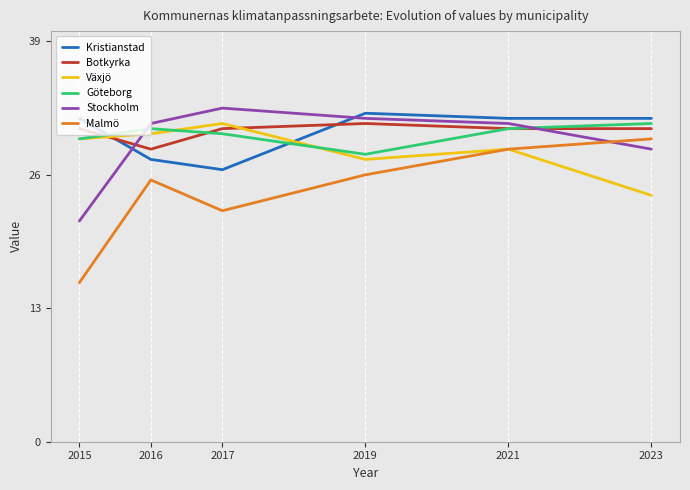

Does the chart have visible grid lines?

Yes